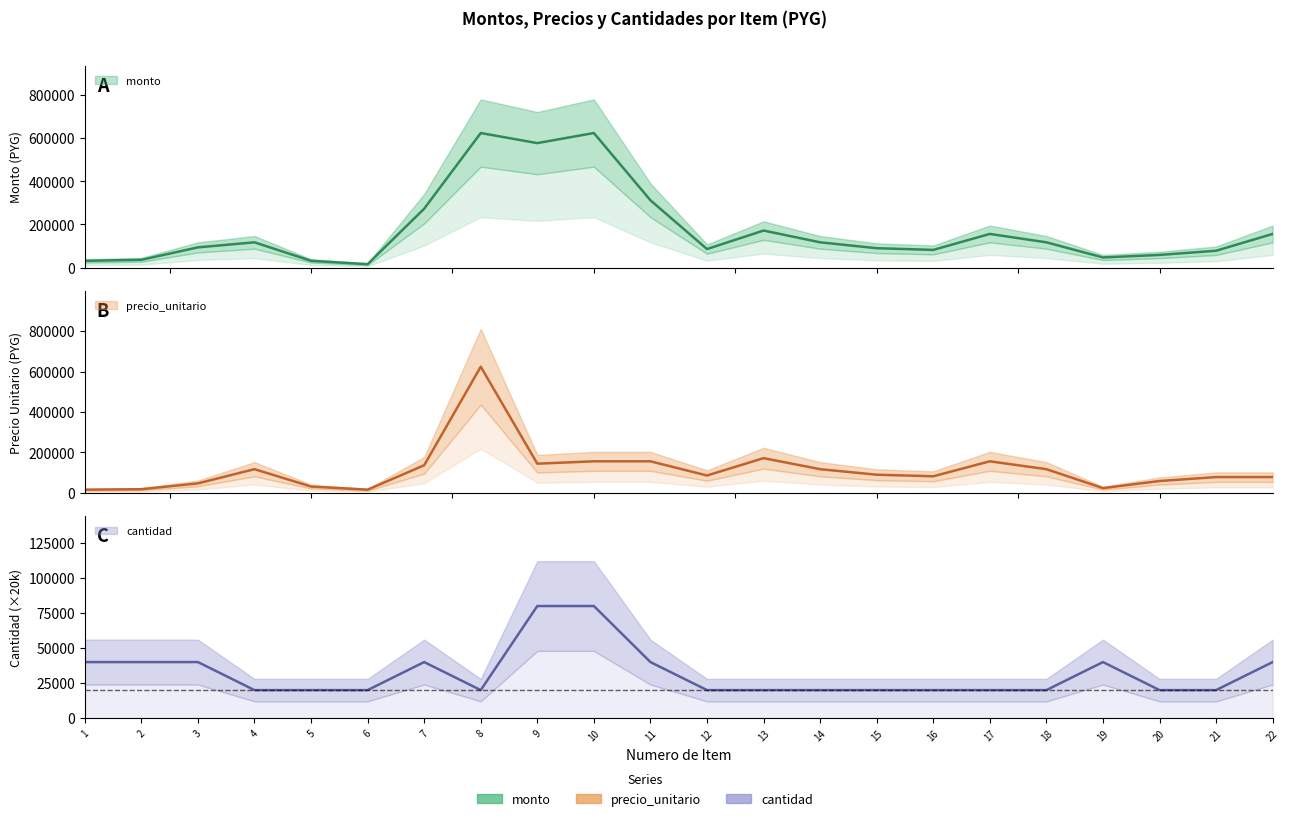

In cantidad, how many points are higher than both neighbors (excluding endpoints)?

2